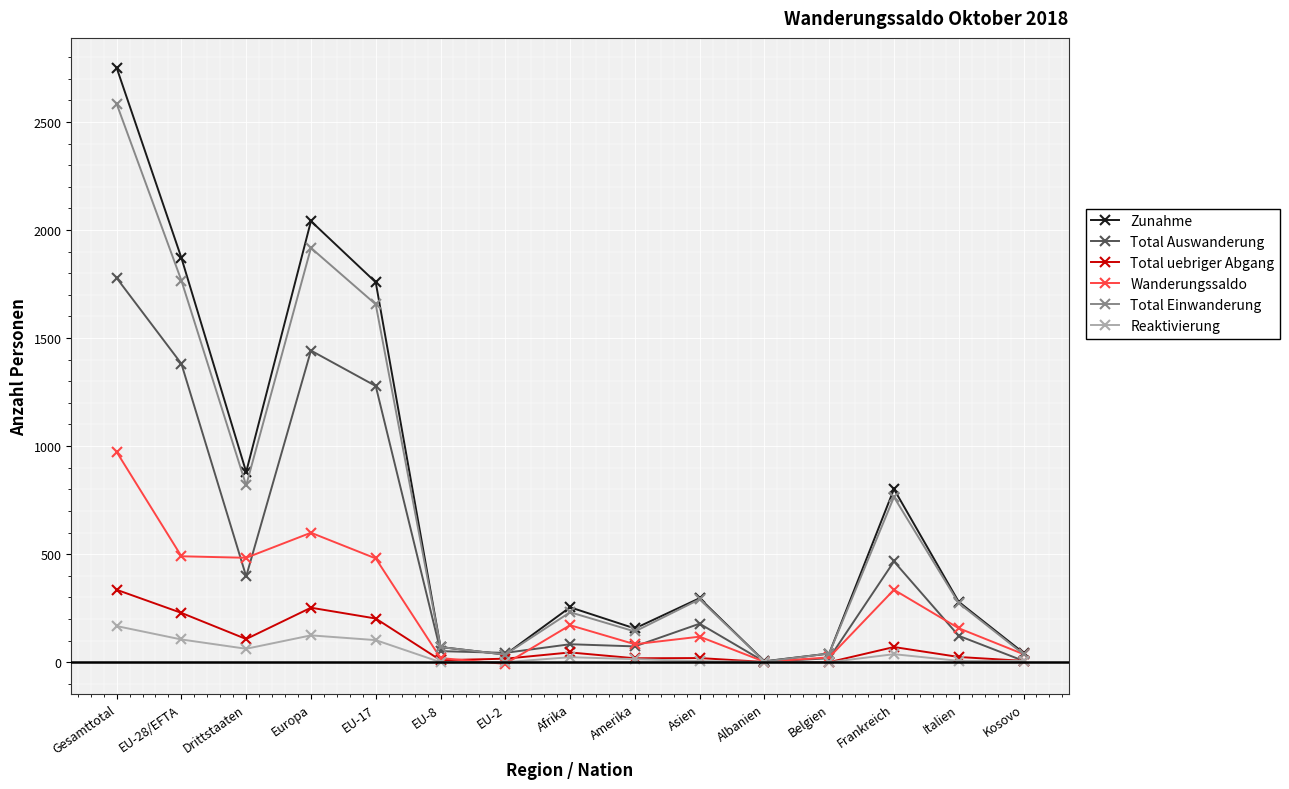

What is the lowest value of the Zunahme series?

4